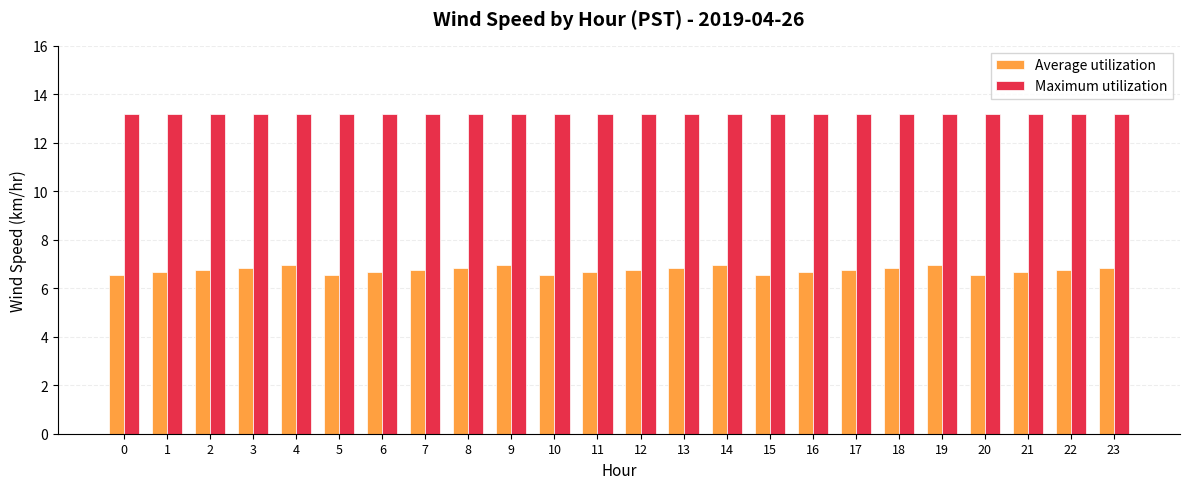

The value of Average utilization at 18 is 6.8. True or false?

True